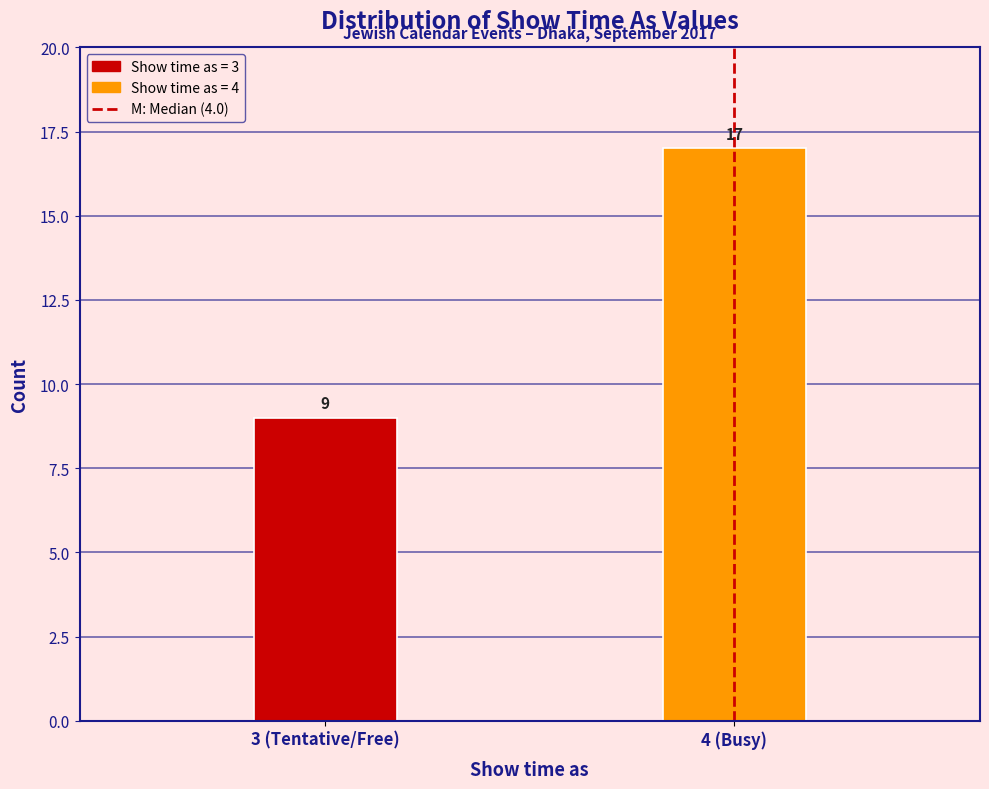

Reading left to right, list all the values displayed in this chart.

3 (Tentative/Free)=9	4 (Busy)=17